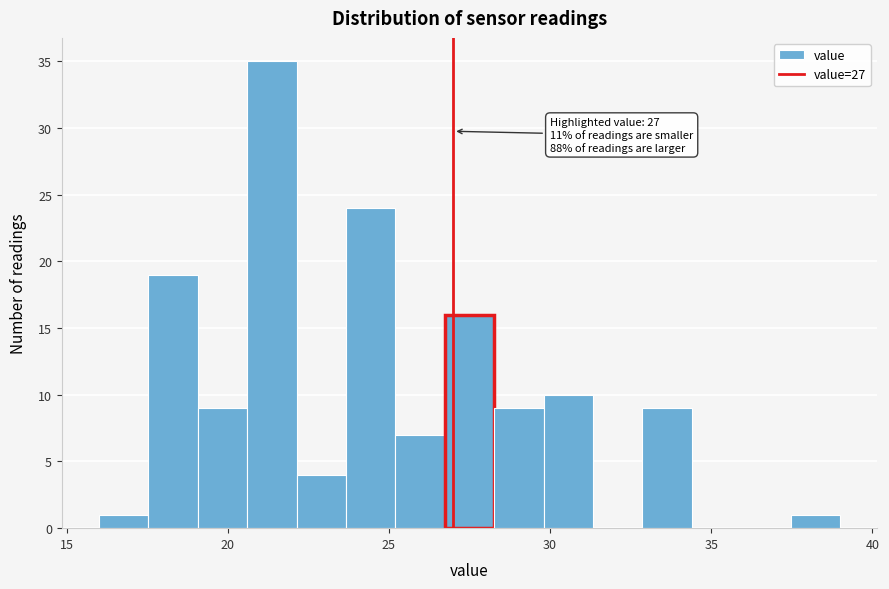

Read against the x-axis, roughly where is the centre of the tallest bar?

21.5